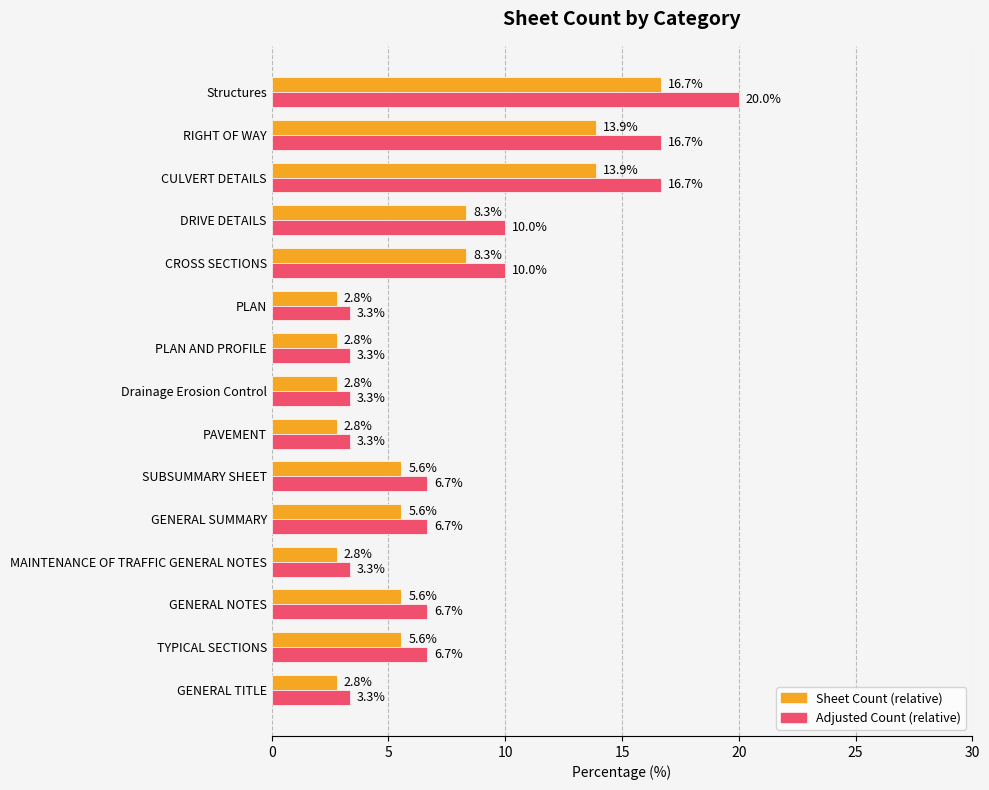

Which category has the highest value in the Adjusted Count (relative) series?

Structures